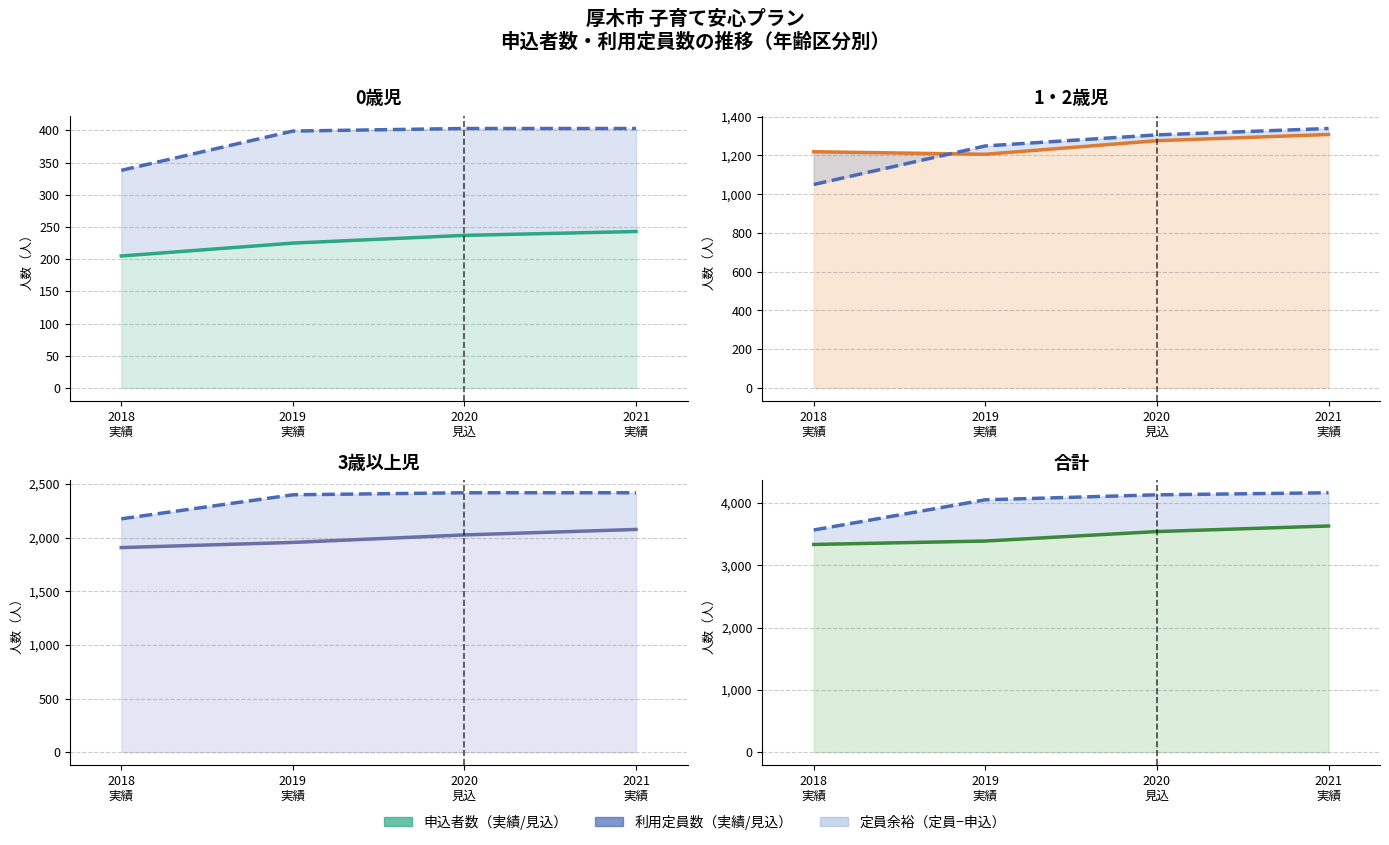

How many values in the 利用定員 ライン series are below 4128?

2